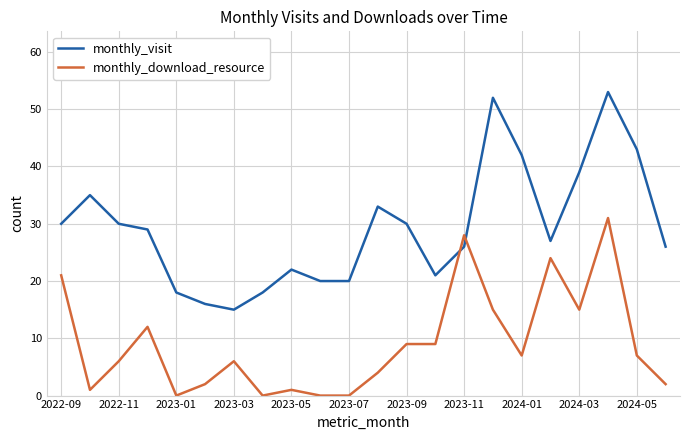

True or false: monthly_download_resource and monthly_visit intersect in this chart.

True